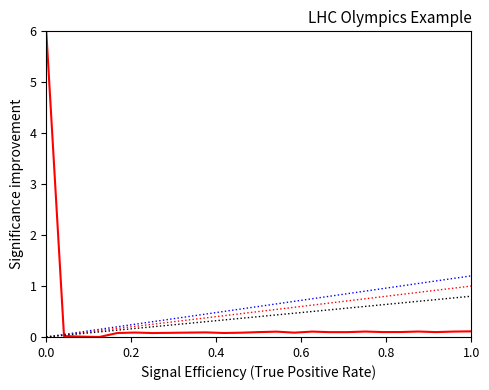

What is the greatest value displayed?

6.0